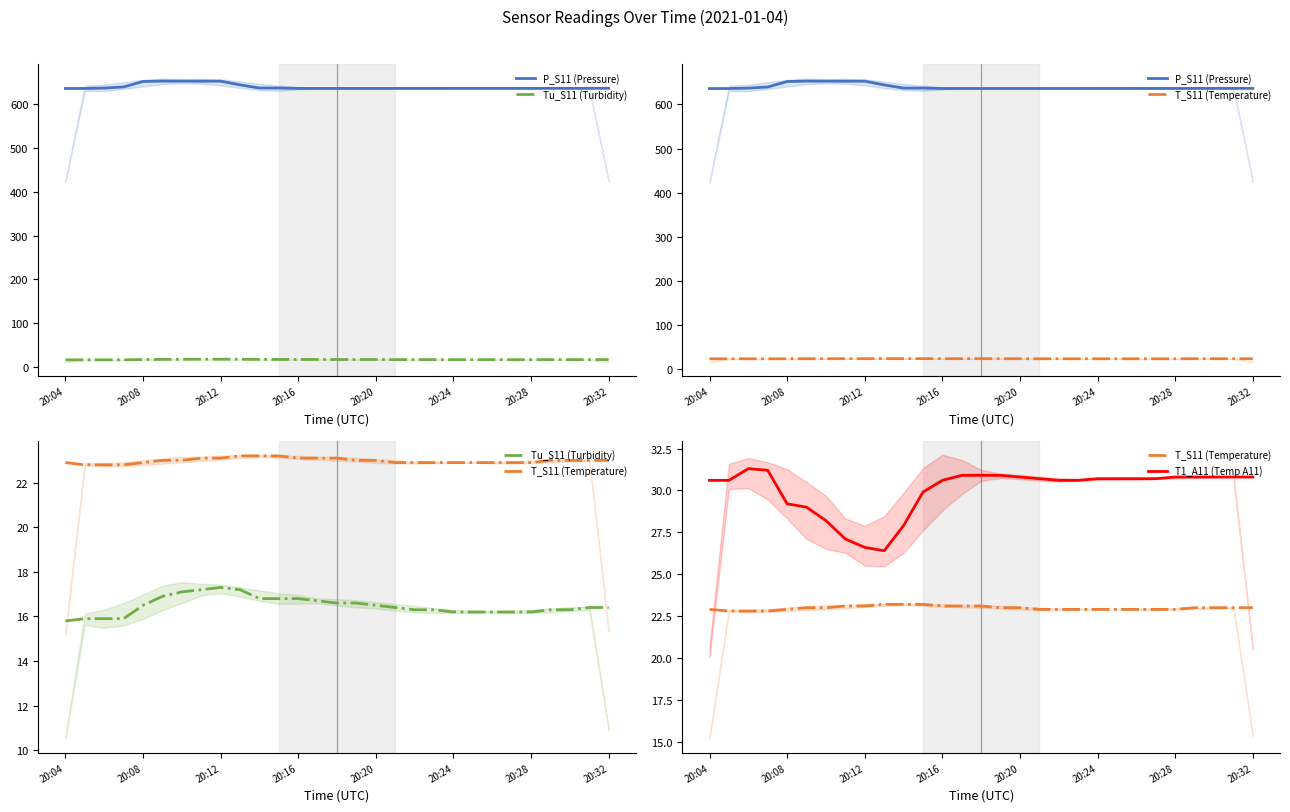

The T1_A11 (Temp A11) series shows 30.8 at 25. True or false?

True